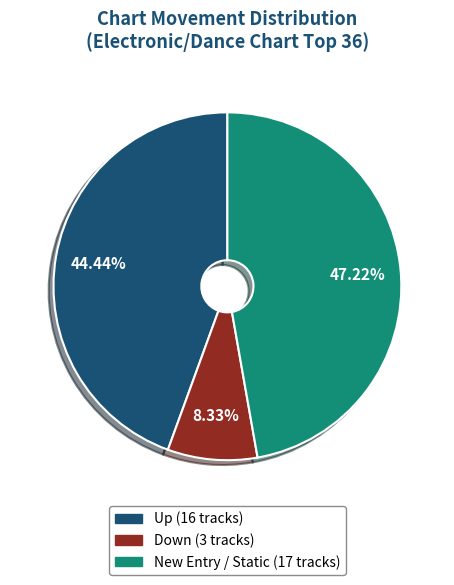

How many slices are in this pie chart?

3